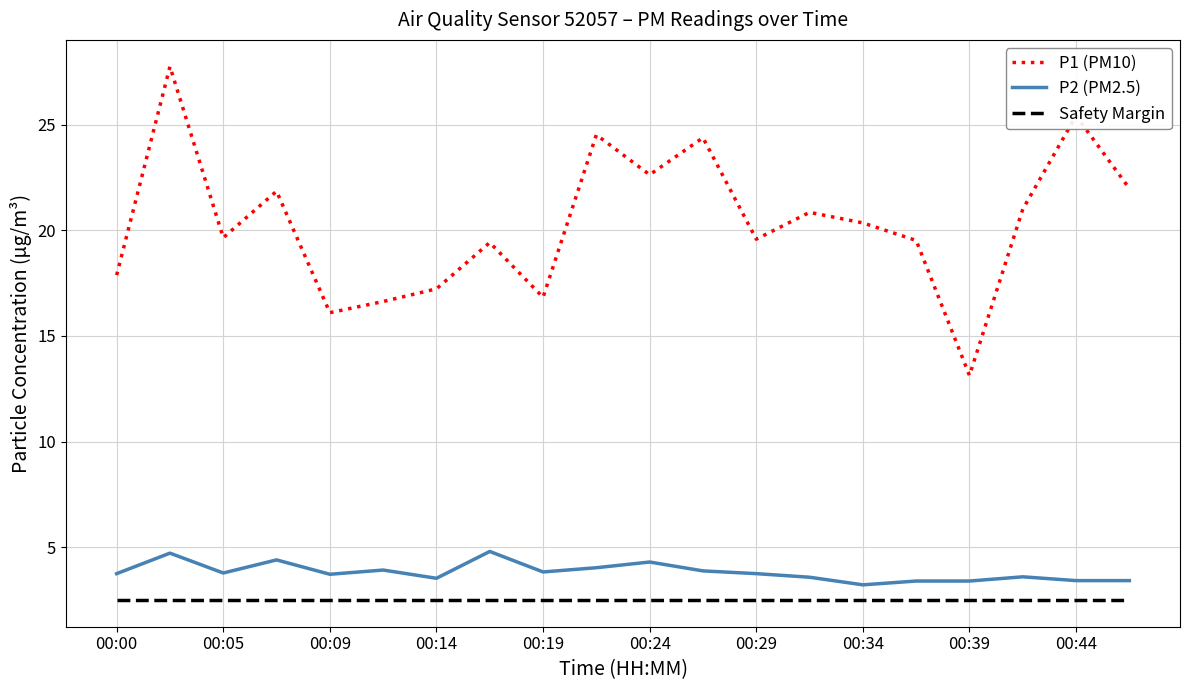

What is the minimum value for Safety Margin?

2.5